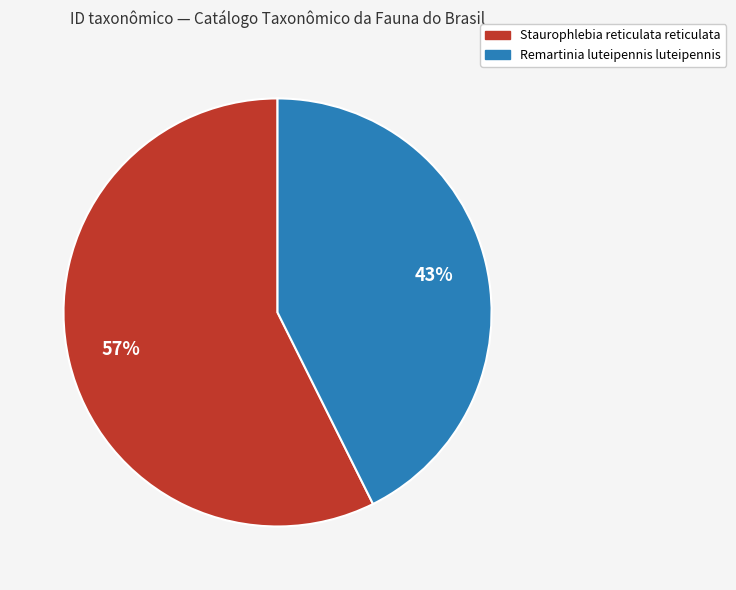

How many slices are in this pie chart?

2